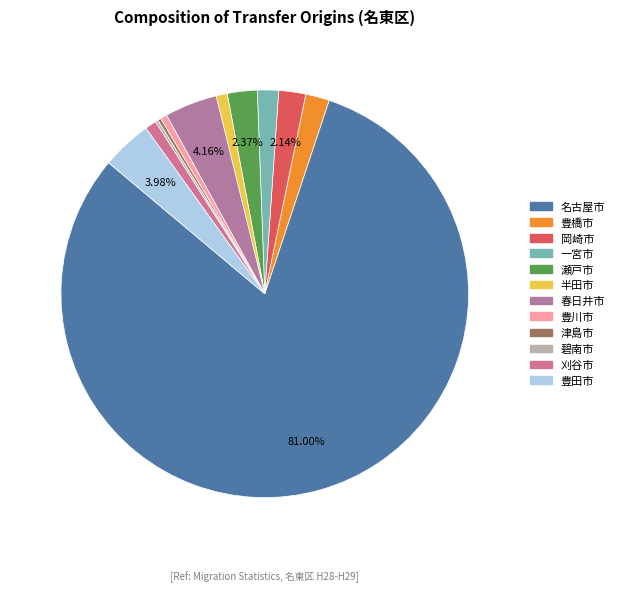

The 一宮市 slice represents 1% of the pie. True or false?

False